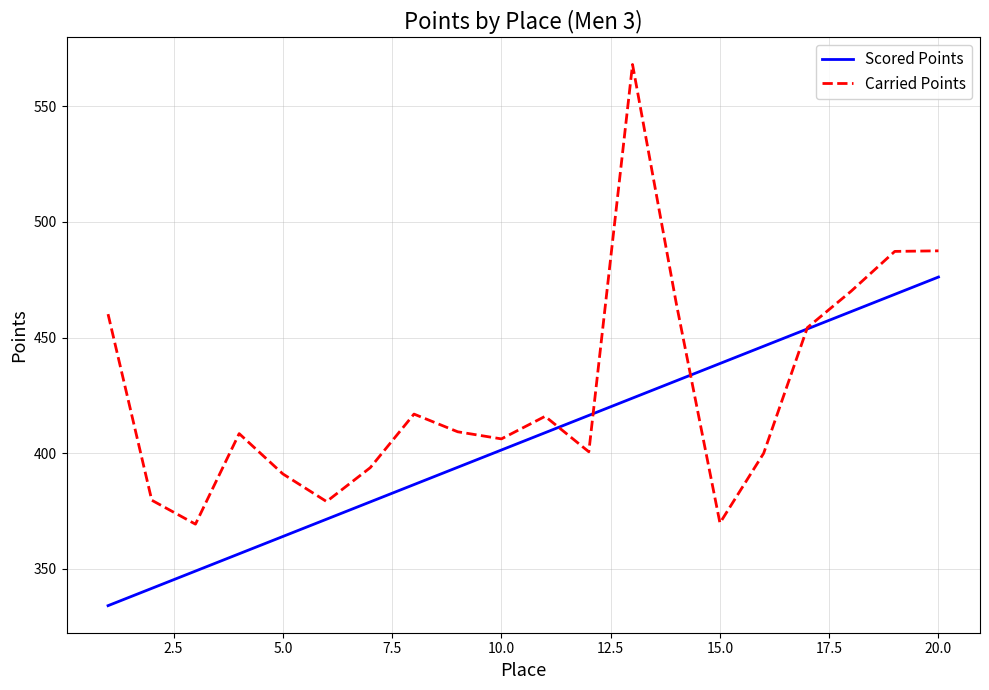

What is the difference between the second highest and second lowest values in the Carried Points series?

117.7